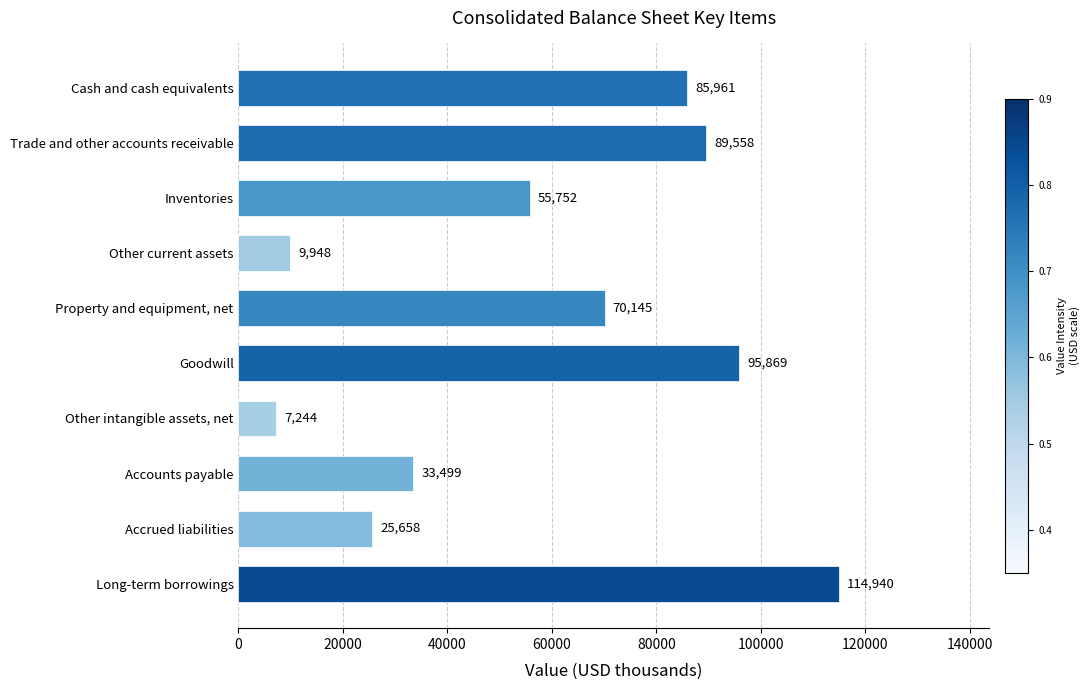

What is the label of the 7th bar from the bottom?

Other current assets